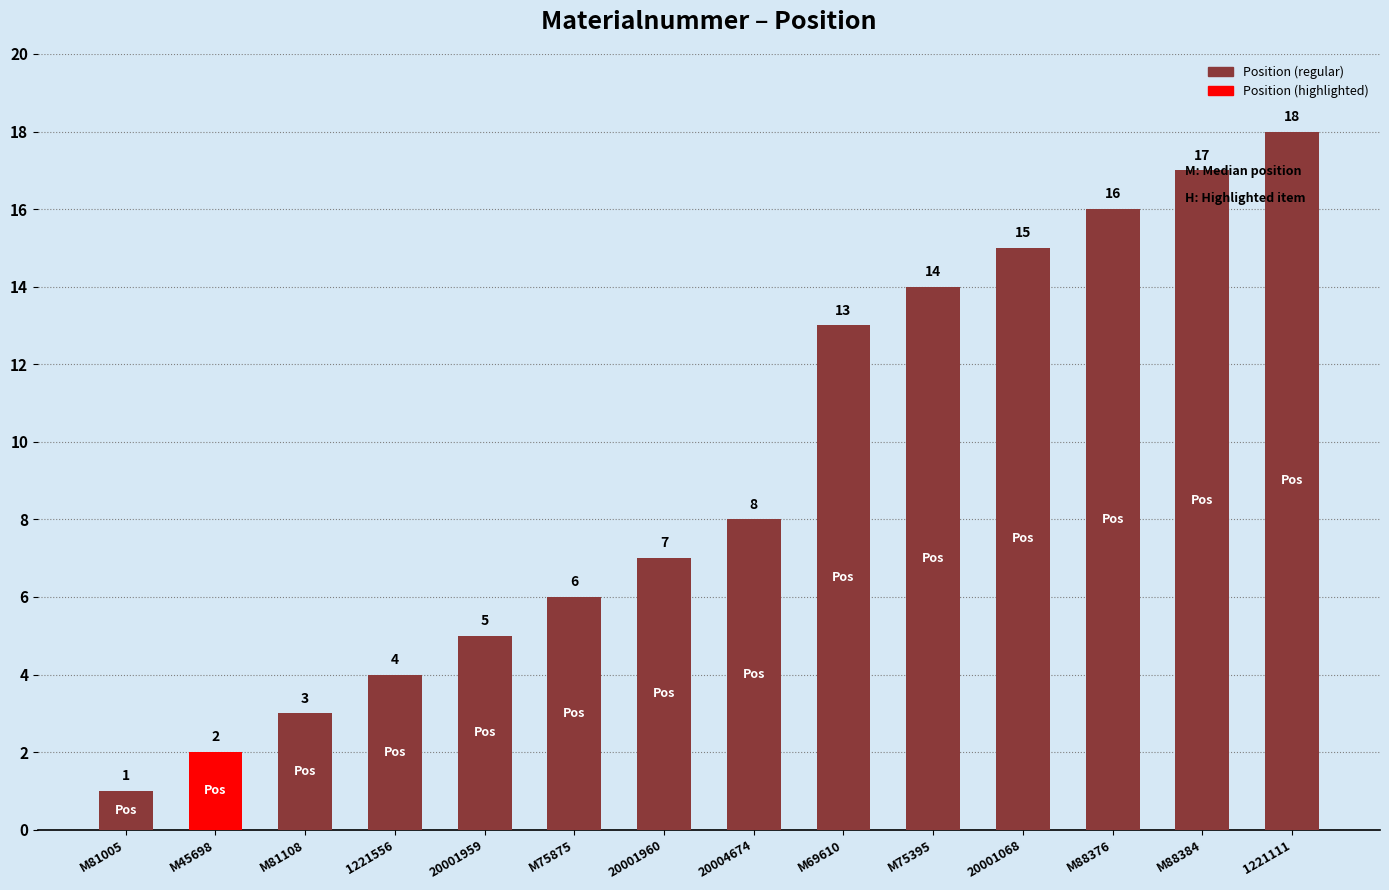

Where is the data nearest to the value 9?

20004674